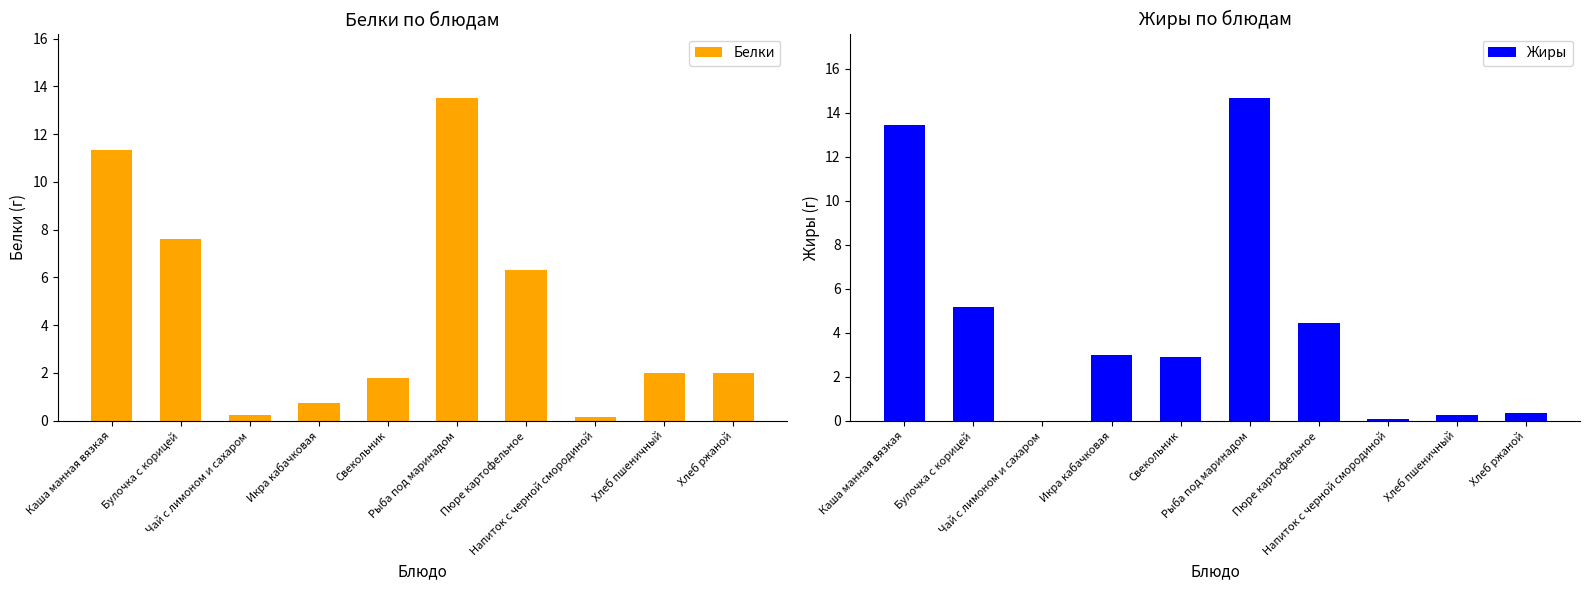

What is the sum of the Белки values at Рыба под маринадом and Каша манная вязкая?

24.8